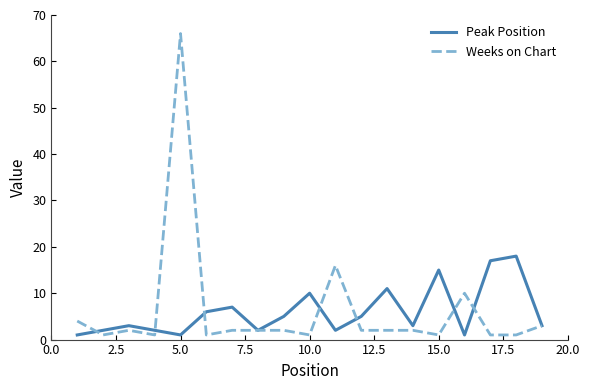

What is the lowest value of the Weeks on Chart series?

1